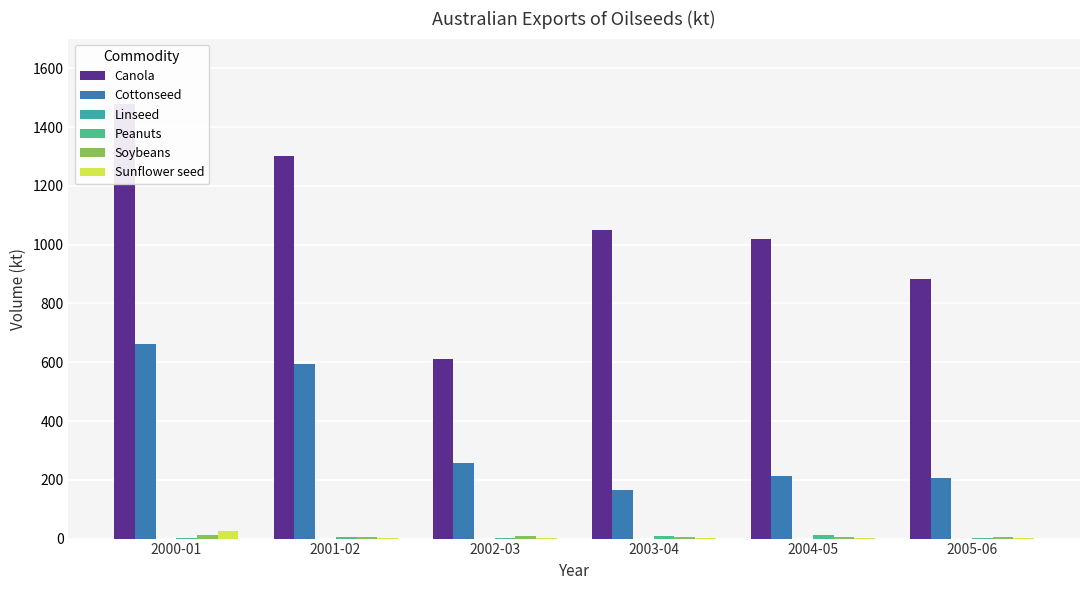

What position from the left is 2000-01?

1